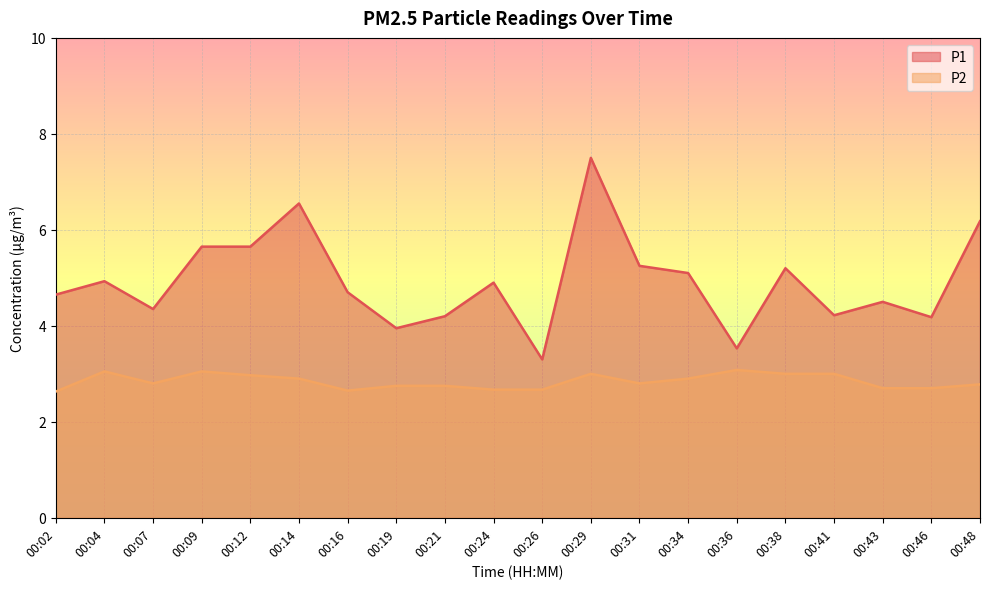

What is the difference between the P1 values at 00:43 and 00:19?

0.5